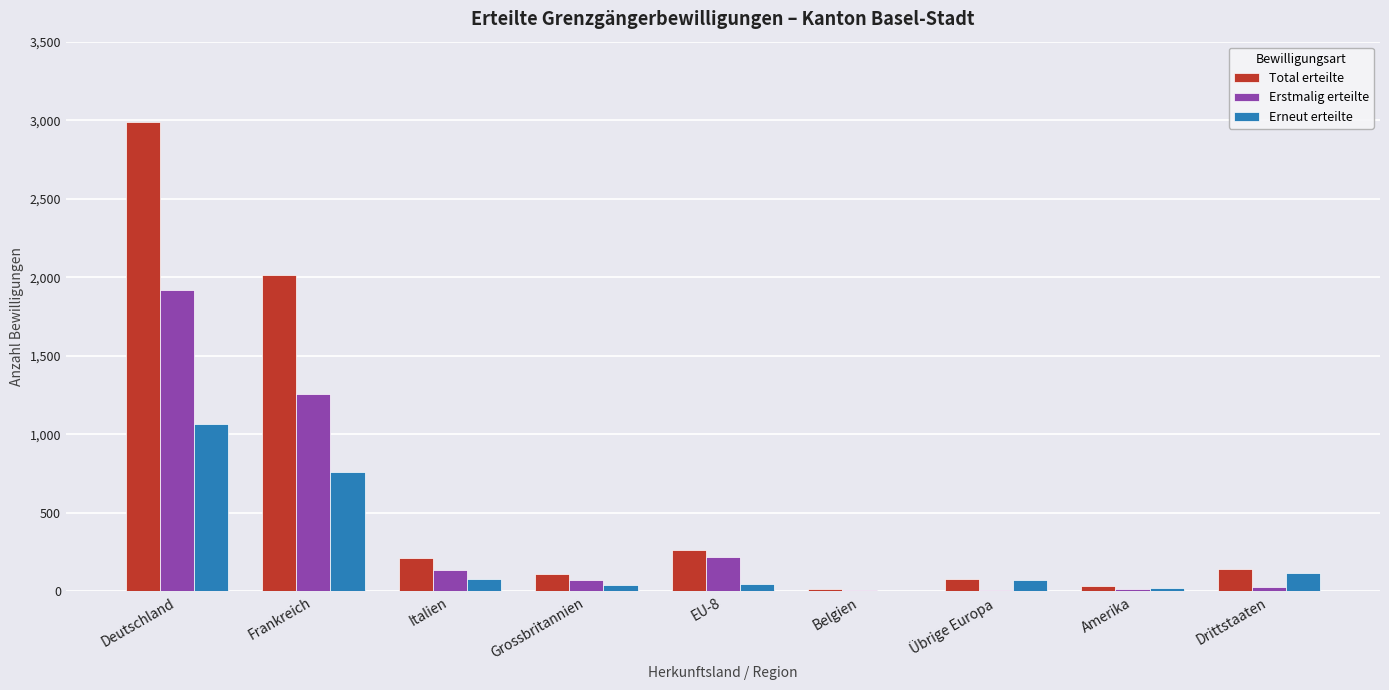

Is the value of Erstmalig erteilte at Frankreich greater than the value of Total erteilte at Drittstaaten?

Yes